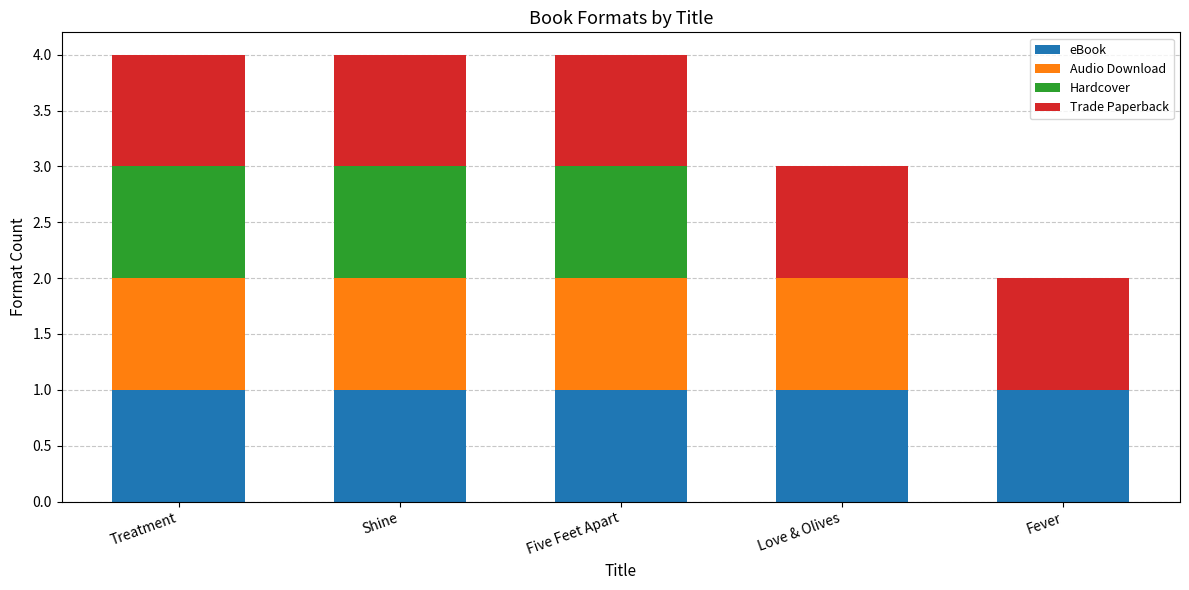

Reading left to right, what are the values for eBook?

Treatment=1	Shine=1	Five Feet Apart=1	Love & Olives=1	Fever=1